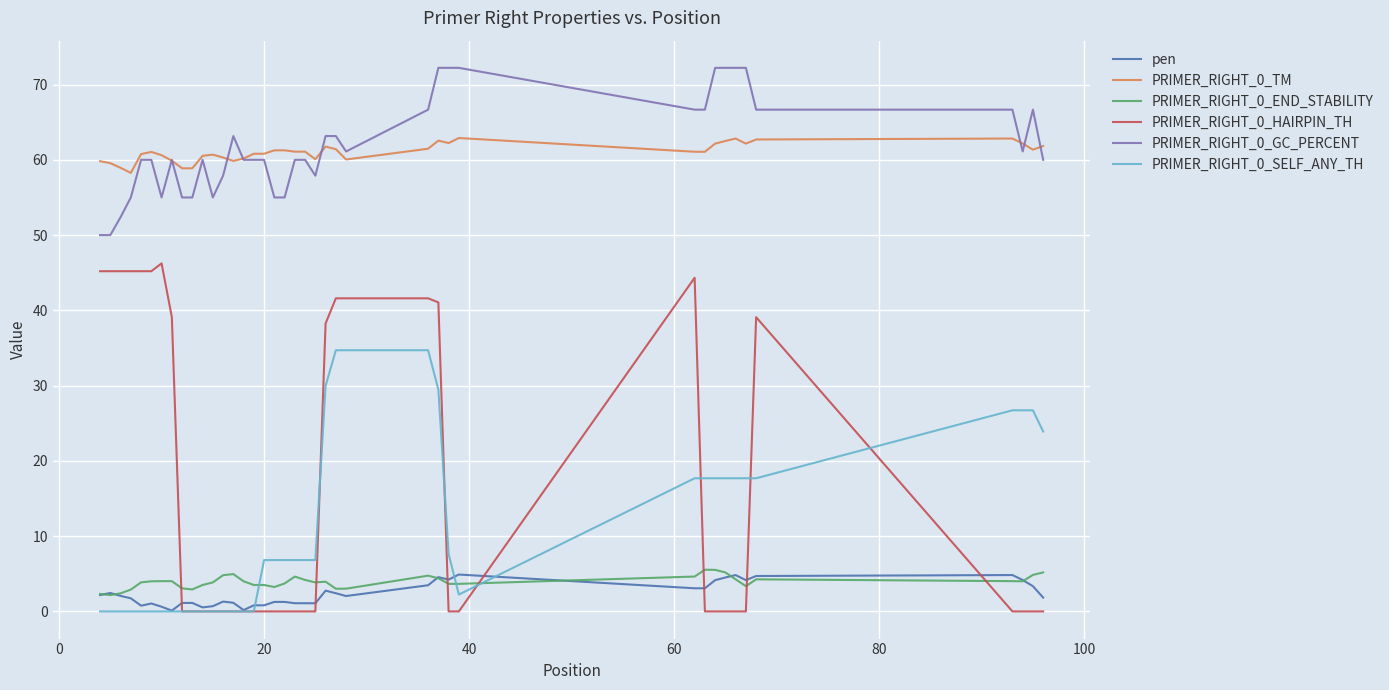

What is the maximum value for PRIMER_RIGHT_0_TM?

62.9